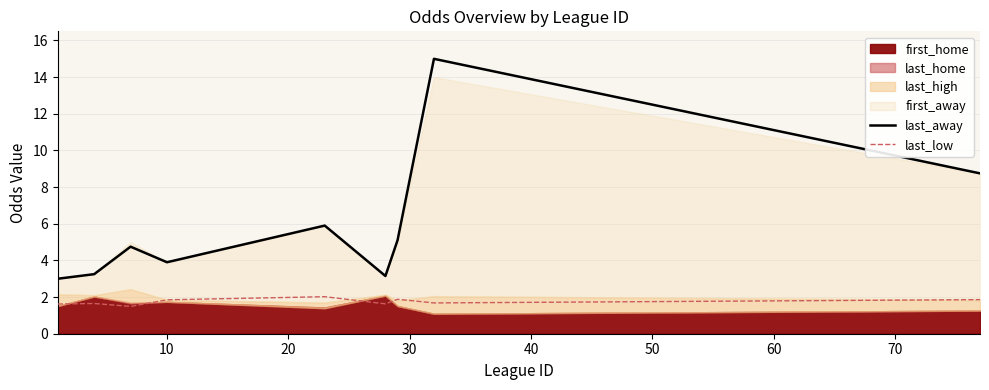

At how many categories does at least one series exceed 7?

2